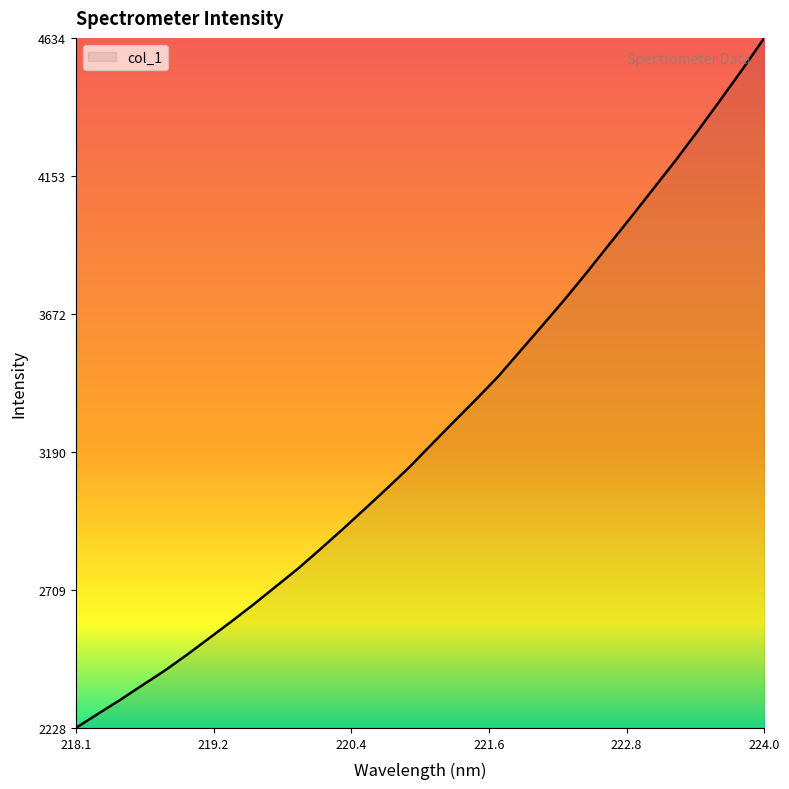

How many lines are shown in the chart?

1